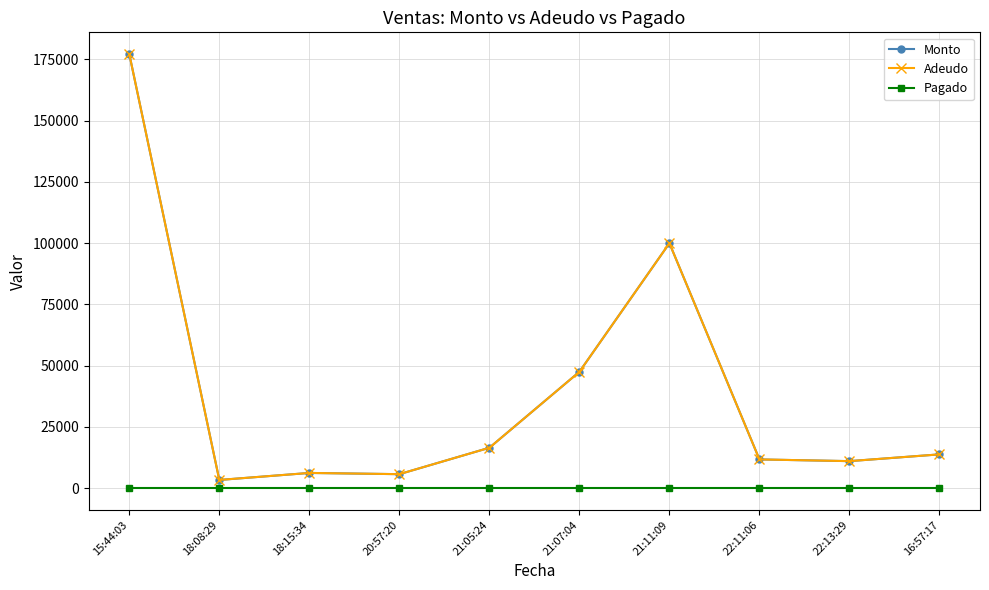

Rank the series by their maximum value, from highest to lowest.

Monto, Adeudo, Pagado